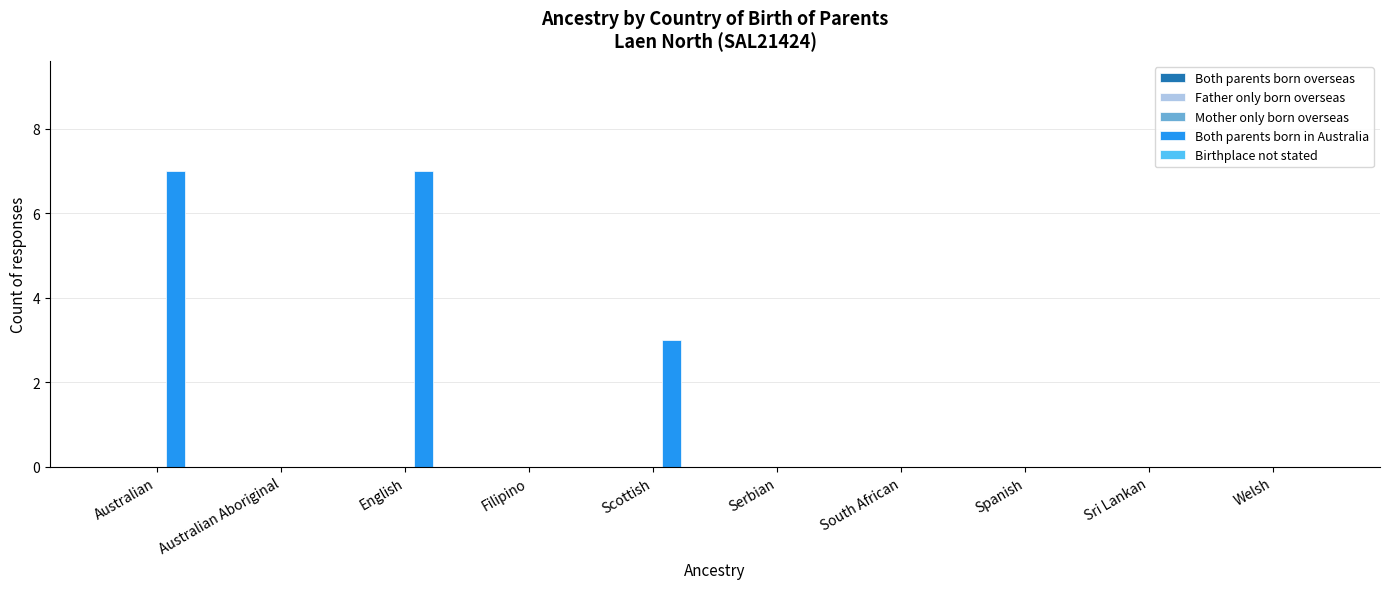

What is the greatest value displayed?

7